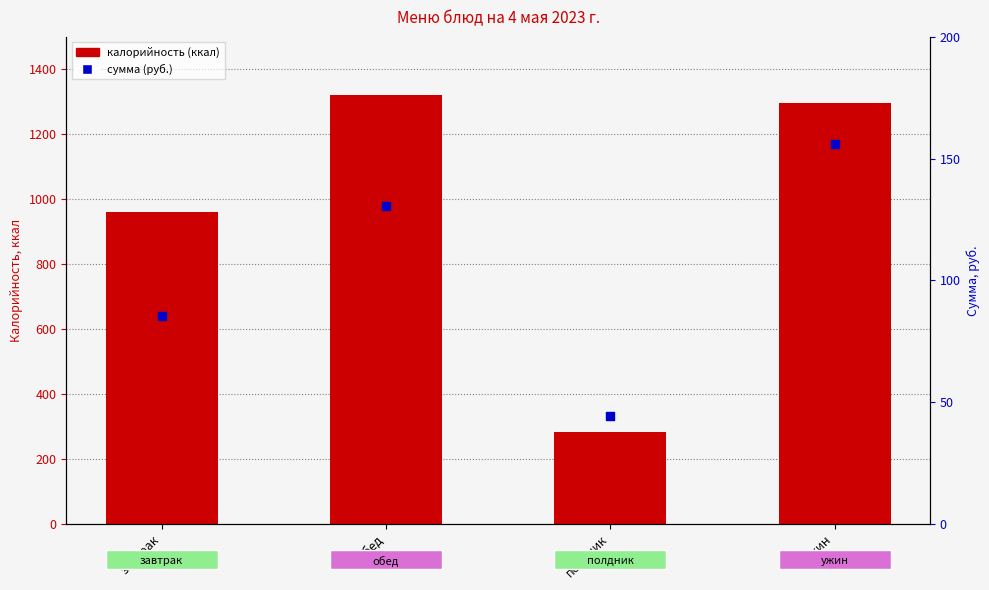

What is the total value across all series at завтрак?

1045.1